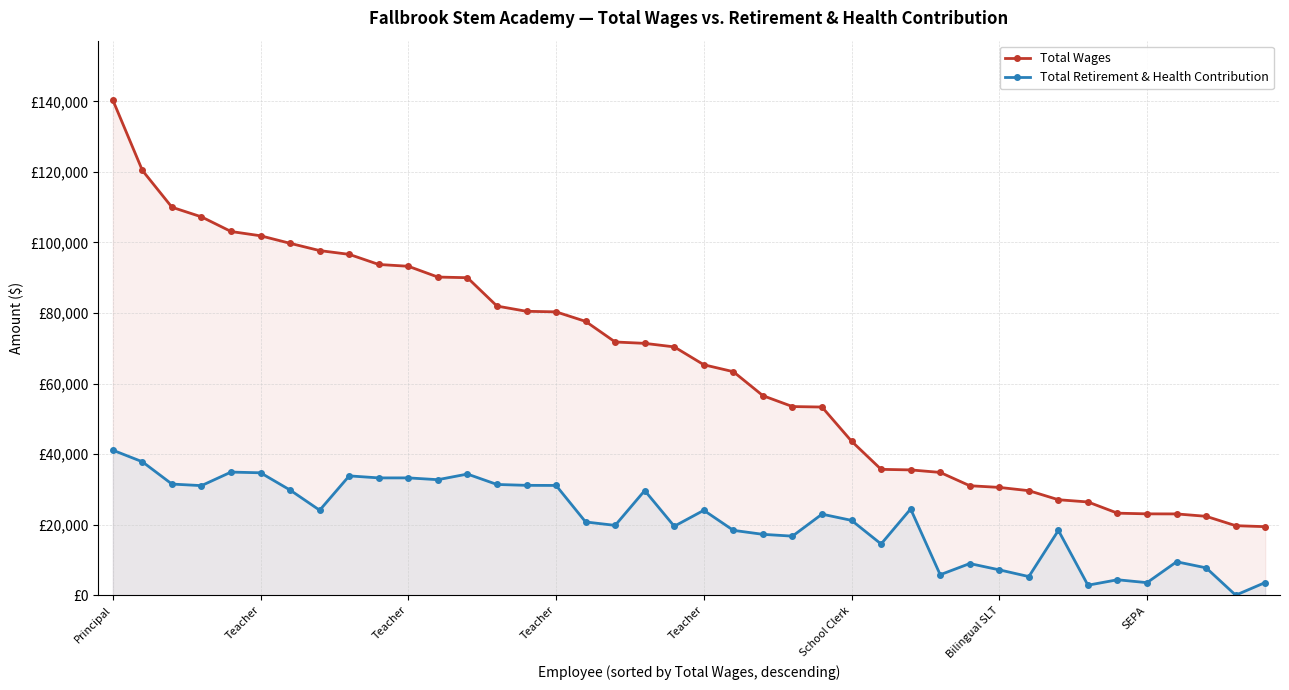

How many data points in Total Wages are less than 70387?

20